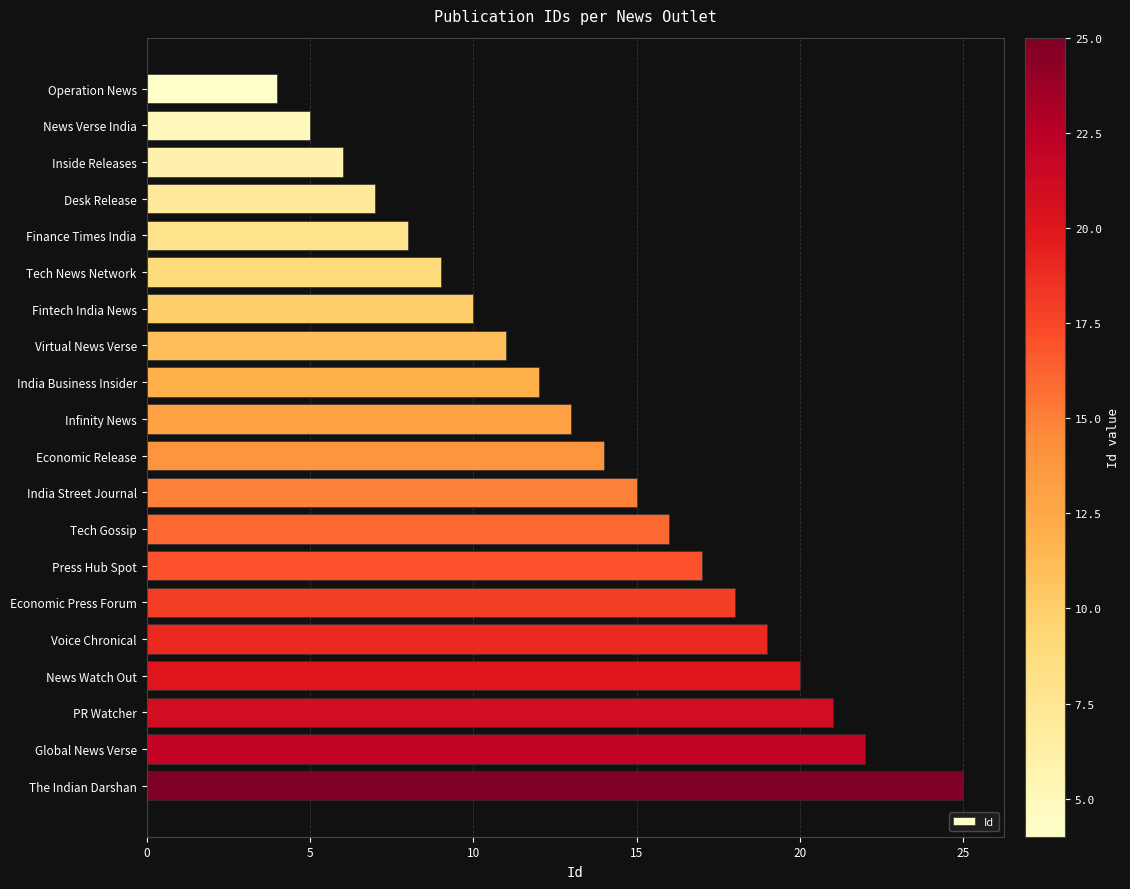

Is it true that the value at India Street Journal is 15?

True